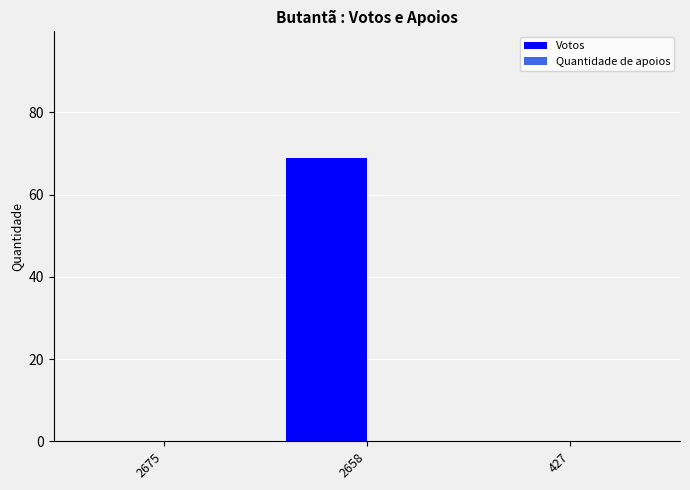

How many categories are shown in the chart?

3